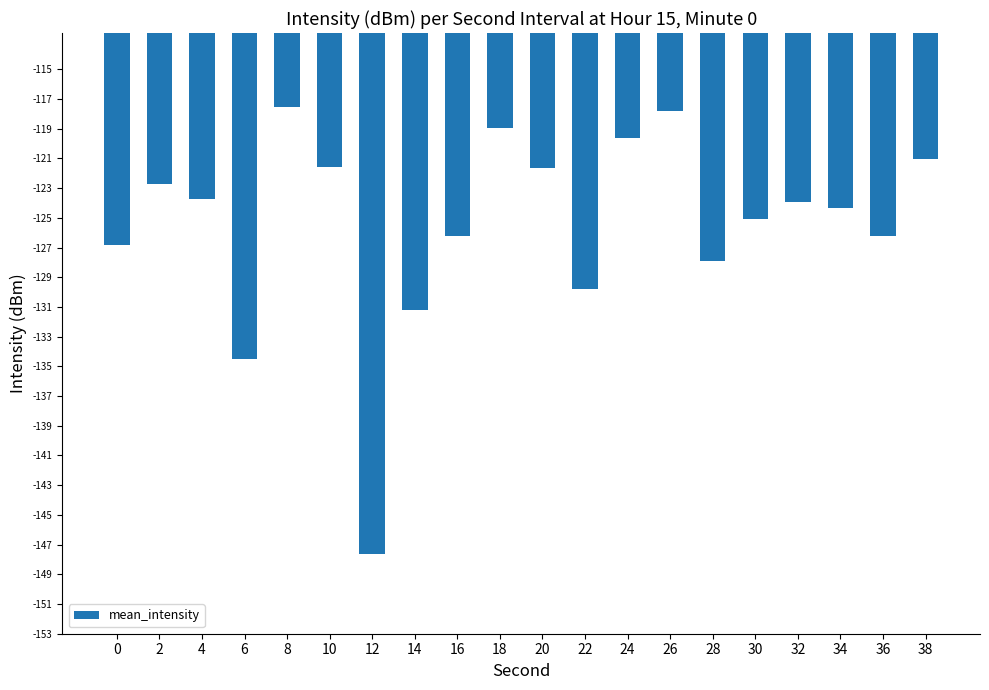

Reading right to left, list all the values displayed in this chart.

-121.0	-126.2	-124.3	-124.0	-125.1	-127.9	-117.8	-119.7	-129.8	-121.6	-119.0	-126.2	-131.2	-147.6	-121.6	-117.6	-134.5	-123.7	-122.7	-126.8